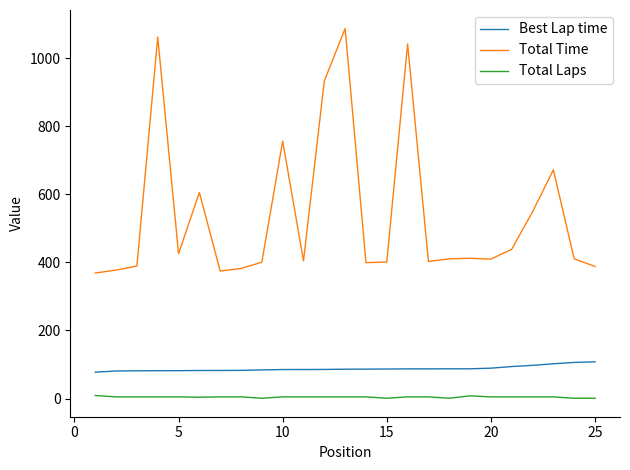

What is the difference between the maximum and minimum values in the Best Lap time series?

30.5